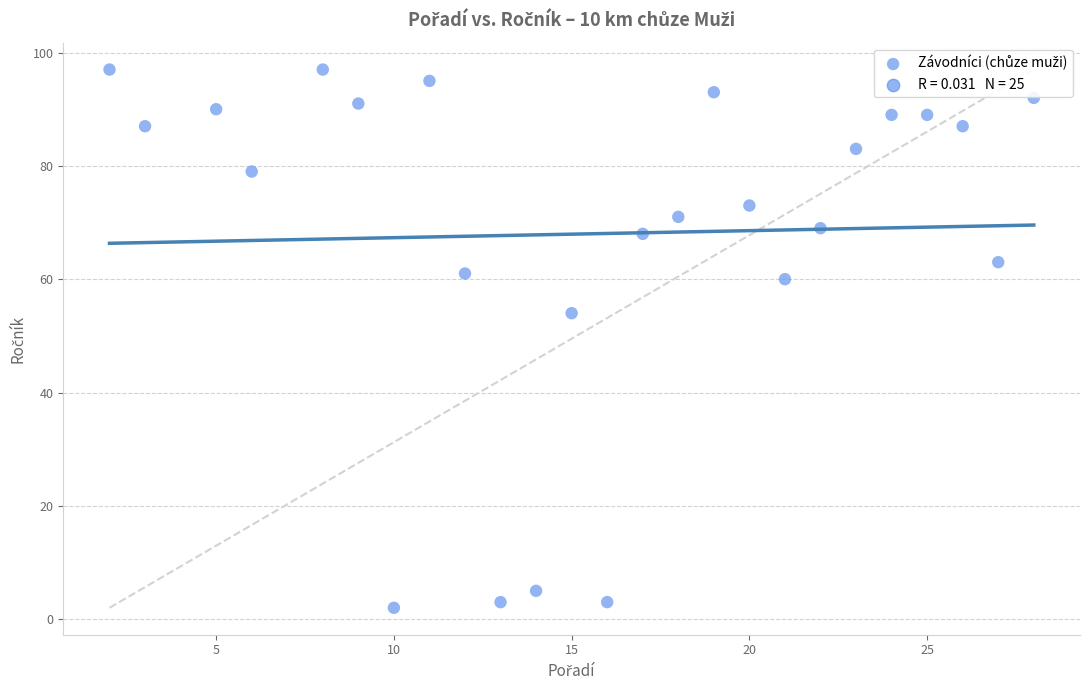

What Y value in the scatter plot is closest to 49?

54